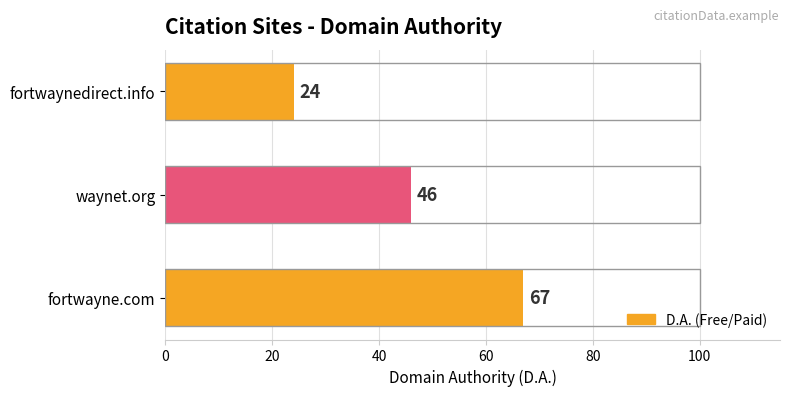

What is the sum of the values at fortwayne.com and fortwaynedirect.info?

91